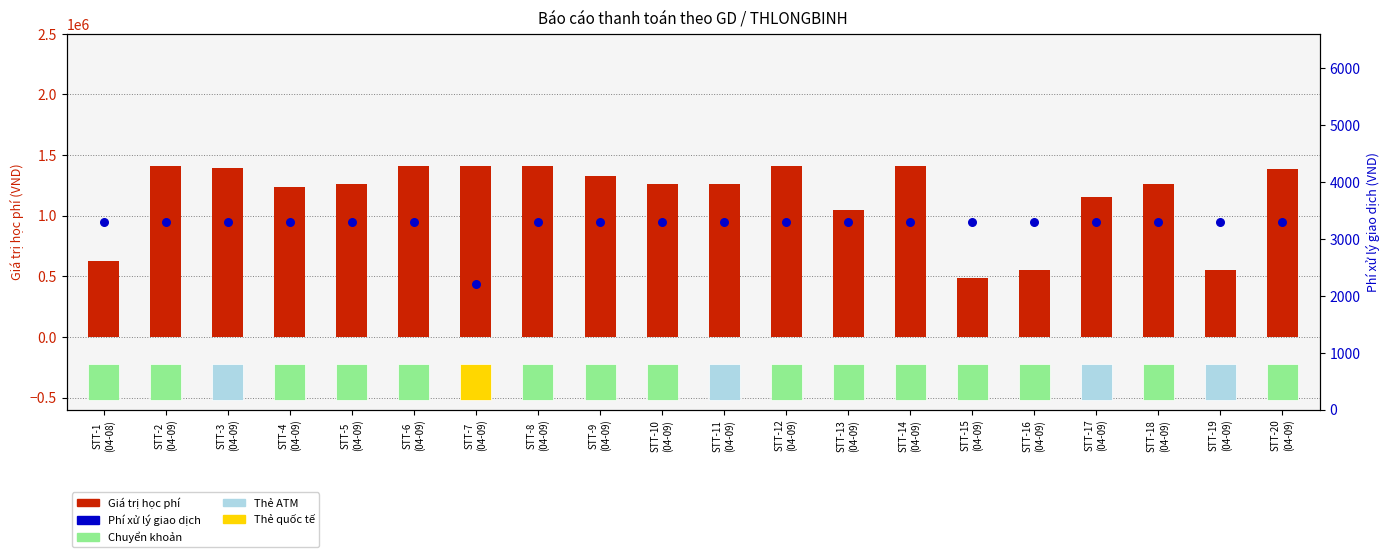

Which series has the largest Y range (max minus min)?

Giá trị học phí